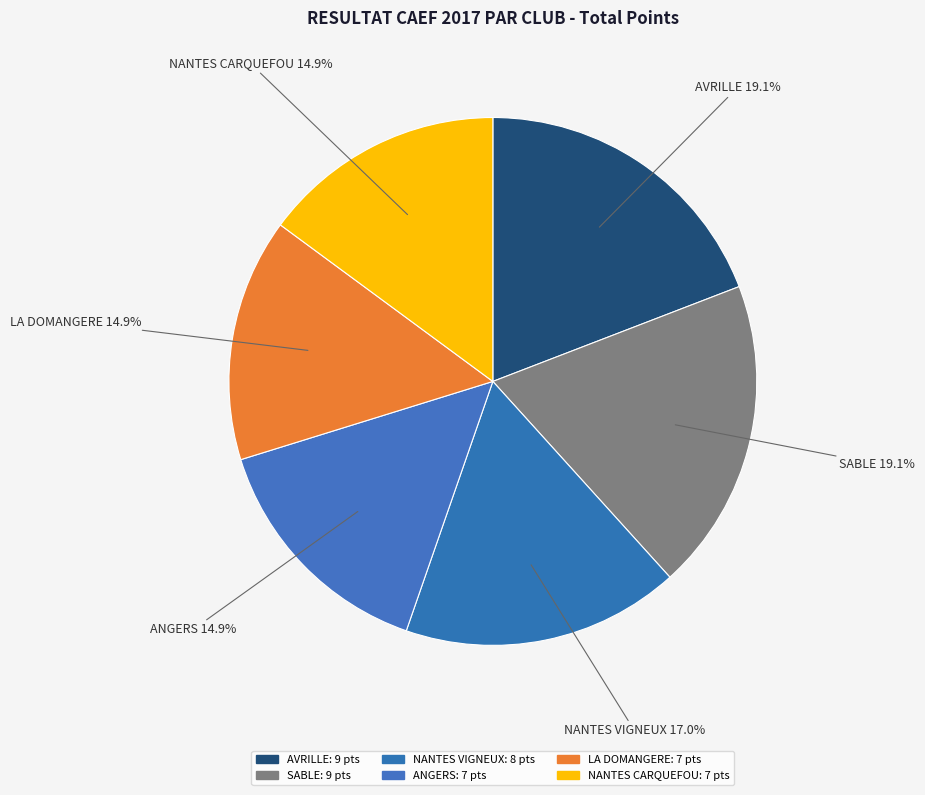

The SABLE slice represents 19% of the pie. True or false?

True